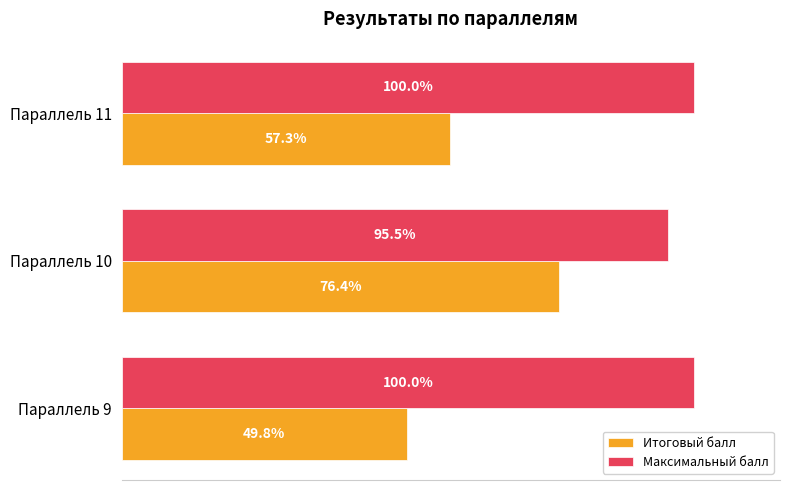

Which series has the largest total across all categories?

Максимальный балл